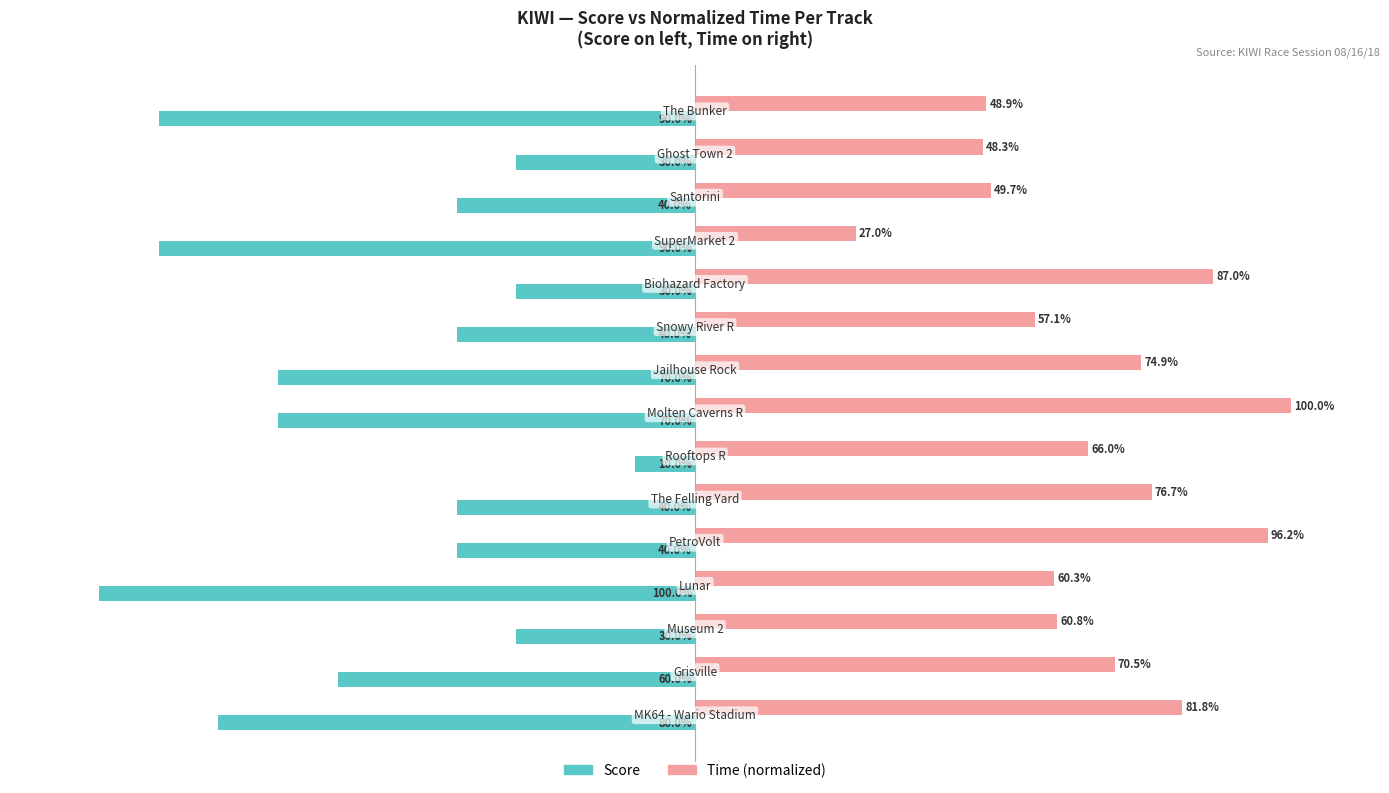

Rank the series by their maximum value, from lowest to highest.

Score, Time (normalized)